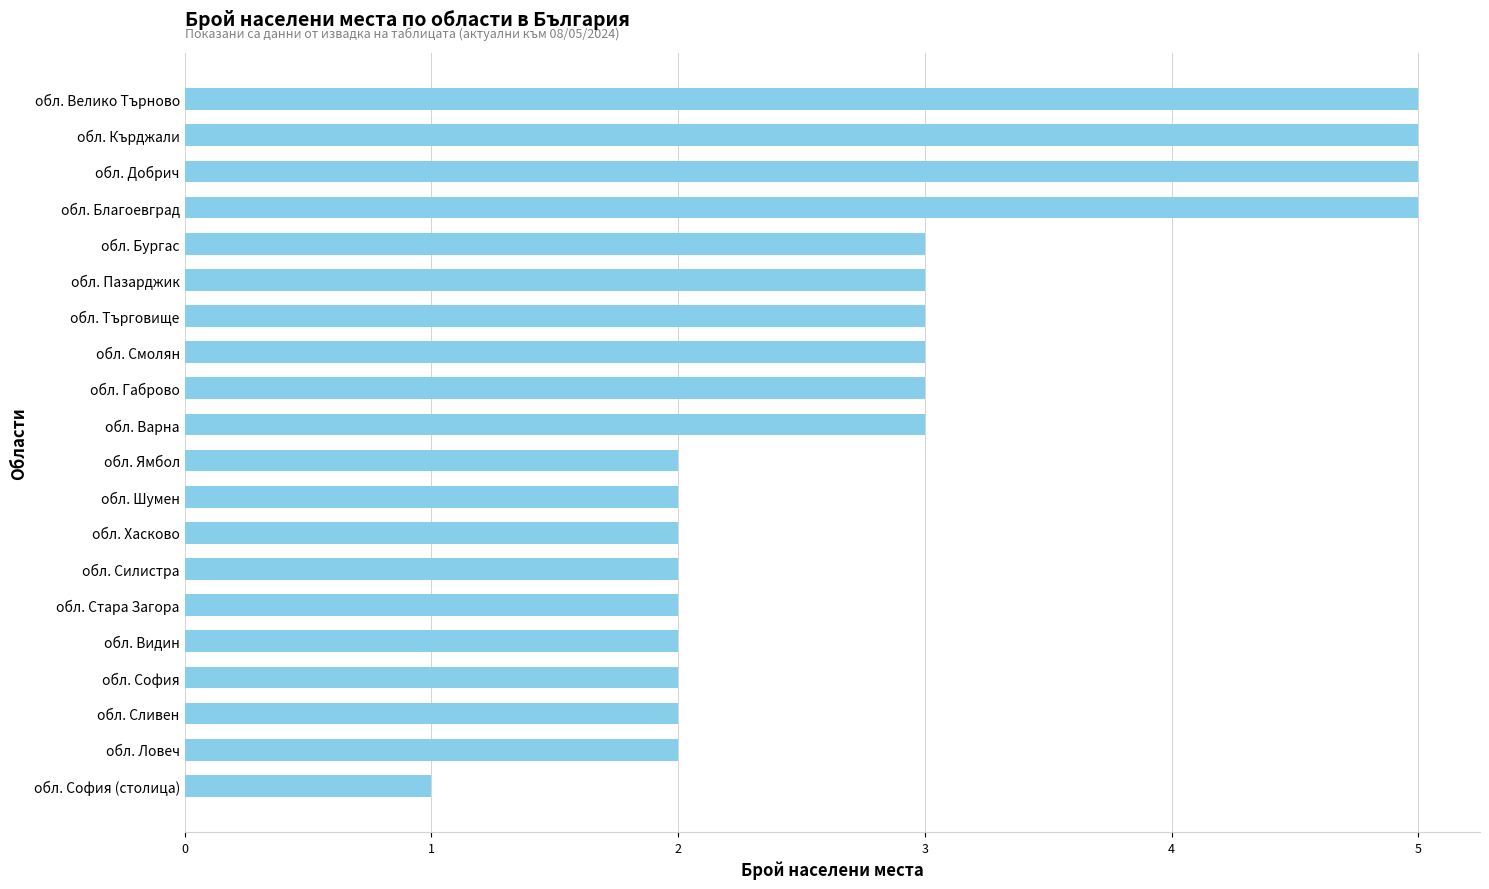

How many categories are shown in the chart?

20